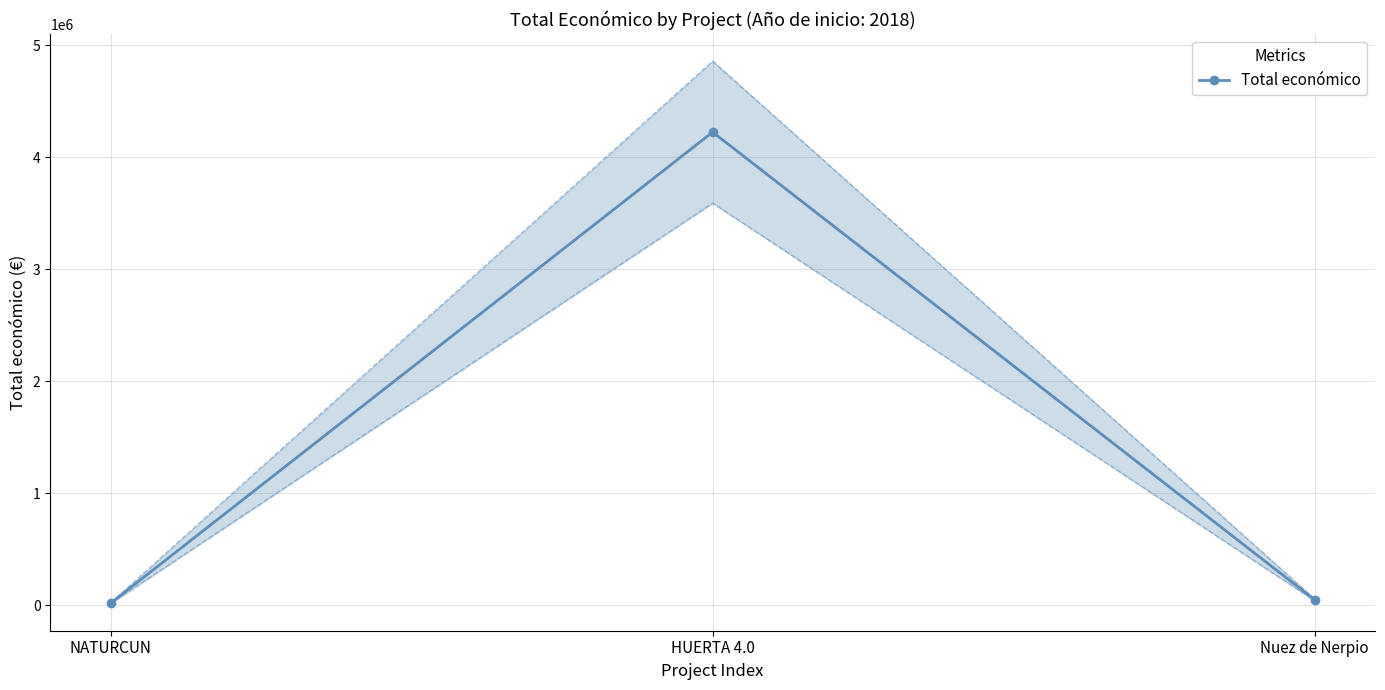

Rank the categories by value from lowest to highest.

NATURCUN, Nuez de Nerpio, HUERTA 4.0